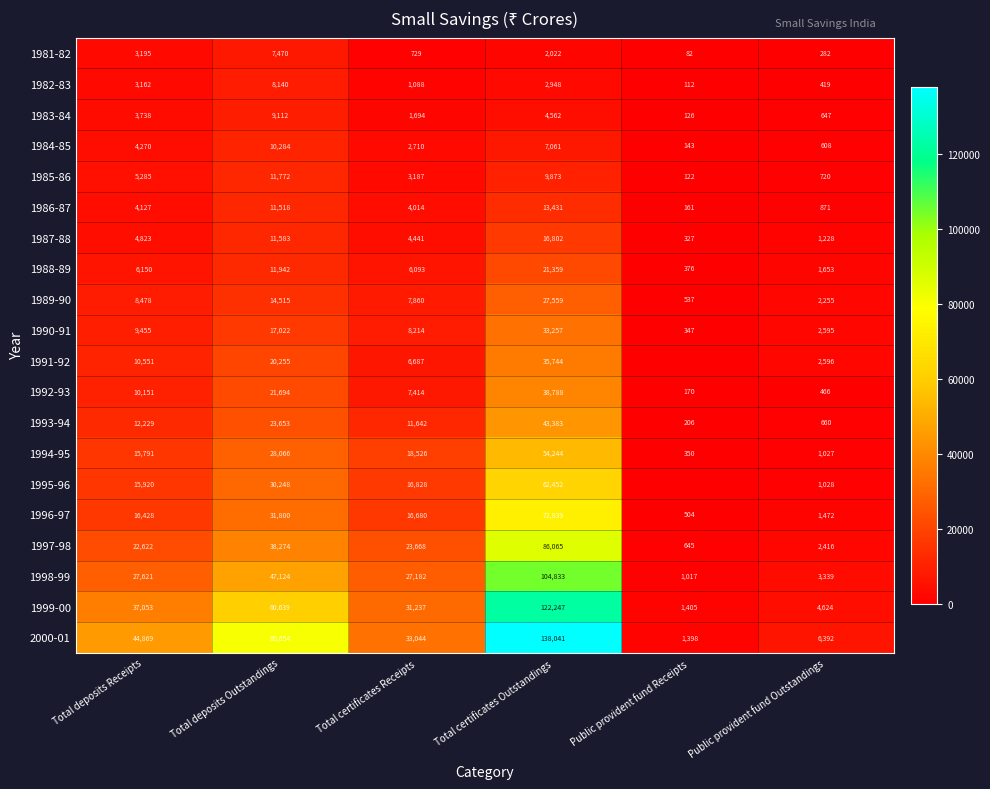

What is the difference between the 1984-85 values at Total certificates Outstandings and Total deposits Receipts?

2791